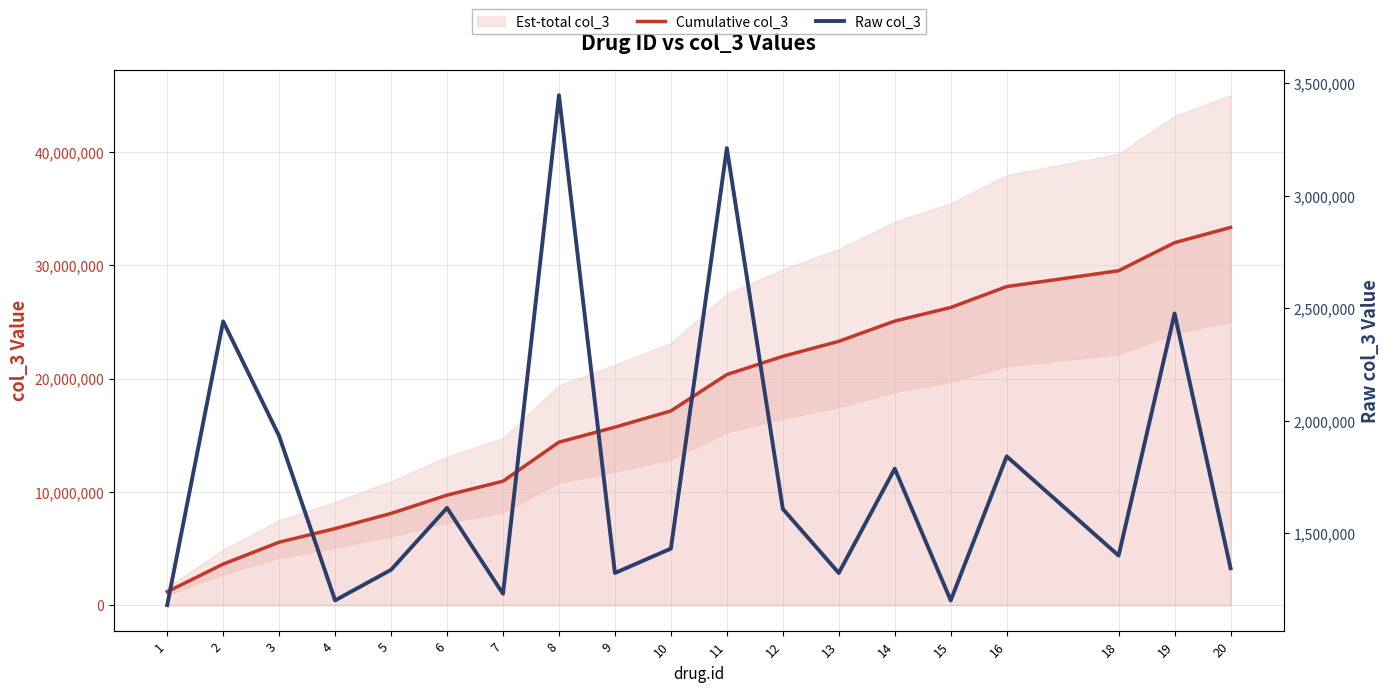

Reading left to right, list all the values displayed in this chart.

Cumulative col_3: 1=1181650	2=3623464	3=5556227	4=6758973	5=8097546	6=9711000	7=10943073	8=14389340	9=15713773	10=17146446	11=20357571	12=21966513	13=23290938	14=25078634	15=26281346	16=28123887	18=29525638	19=32002802	20=33348240
Raw col_3: 1=1181650	2=2441814	3=1932763	4=1202746	5=1338573	6=1613454	7=1232073	8=3446267	9=1324433	10=1432673	11=3211125	12=1608942	13=1324425	14=1787696	15=1202712	16=1842541	18=1401751	19=2477164	20=1345438